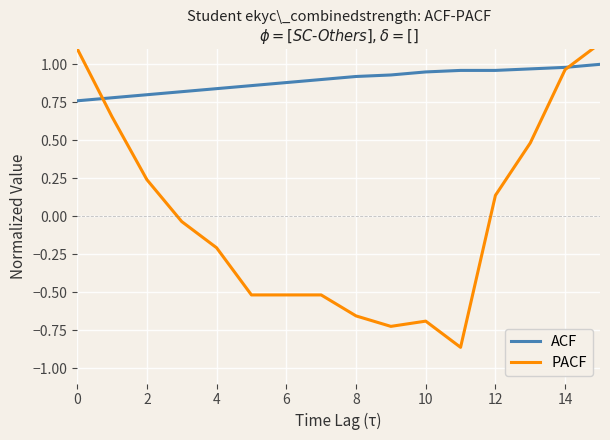

What value does the PACF series have at 12?

0.1